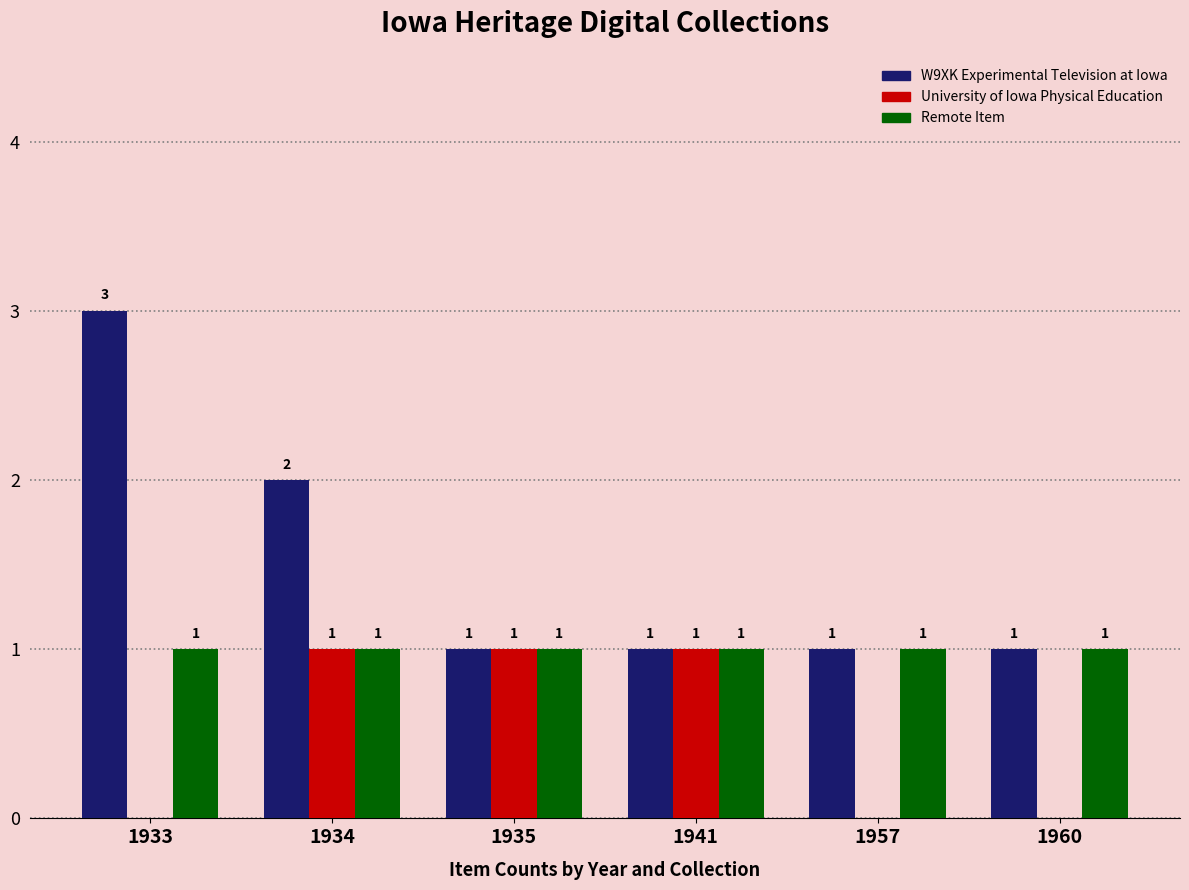

The value of Remote Item at 1941 is 2. True or false?

False